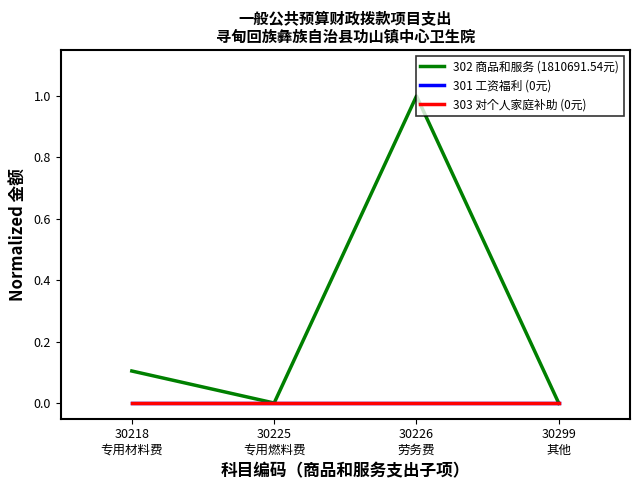

At which category does 302 商品和服务 (1810691.54元) reach its first local peak?

30226
劳务费